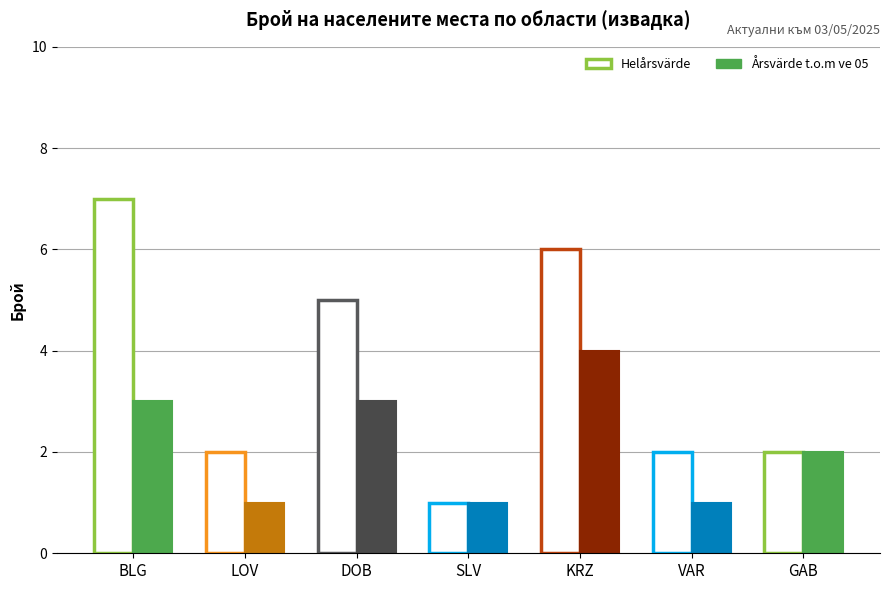

The value of Årsvärde t.o.m ve 05 at SOF is 0. True or false?

False